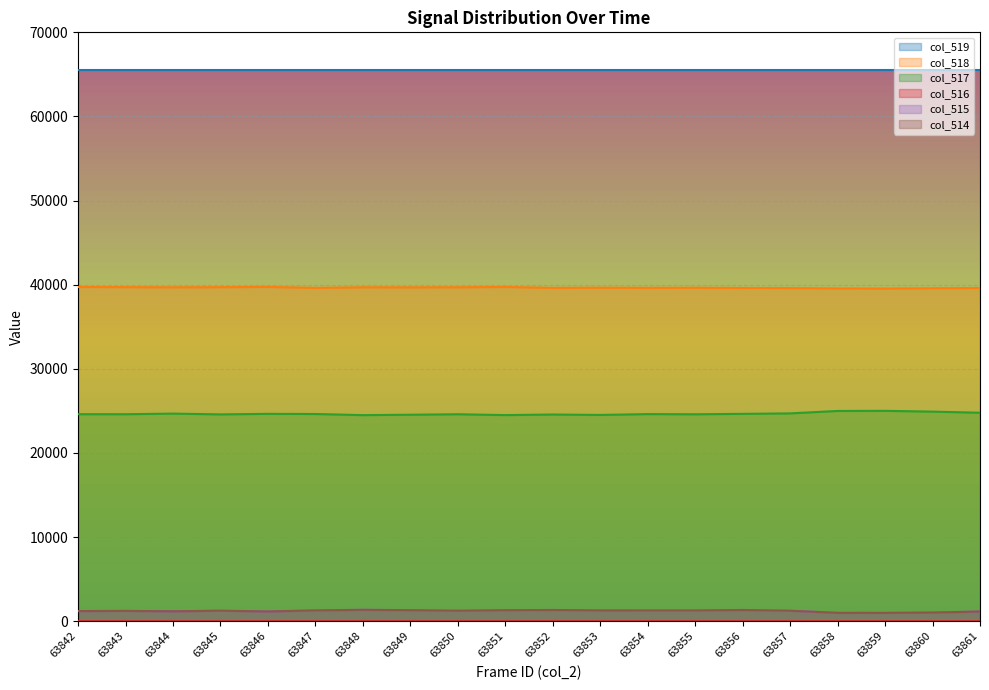

True or false: col_518 and col_517 intersect in this chart.

False